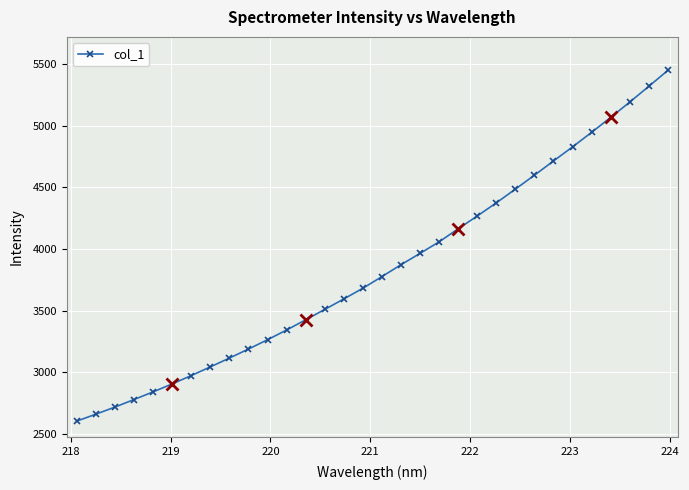

What is the maximum value shown in the chart?

5449.6